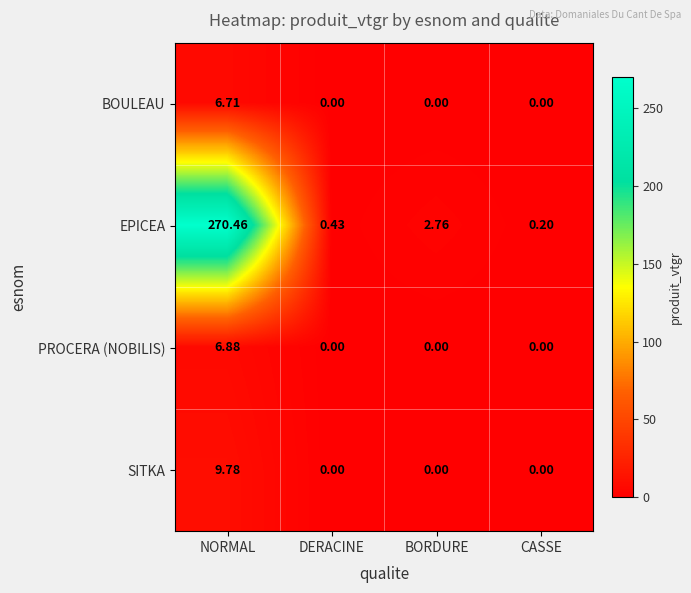

Which series has the largest total across all categories?

EPICEA